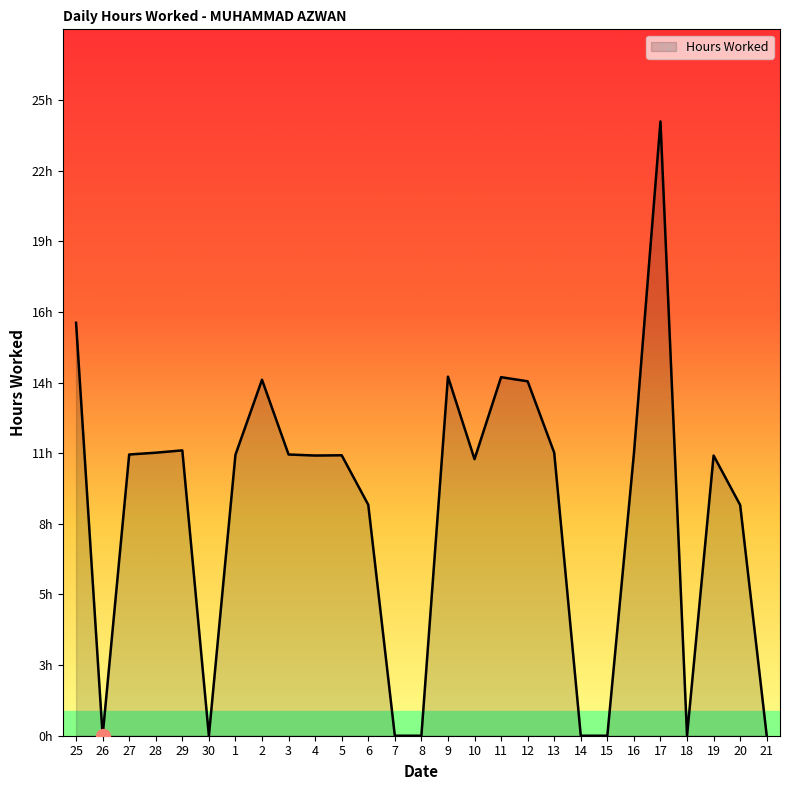

Rank the categories by value from highest to lowest.

17, 25, 9, 11, 2, 12, 29, 28, 13, 16, 27, 3, 1, 5, 4, 19, 10, 6, 20, 26, 30, 7, 8, 14, 15, 18, 21